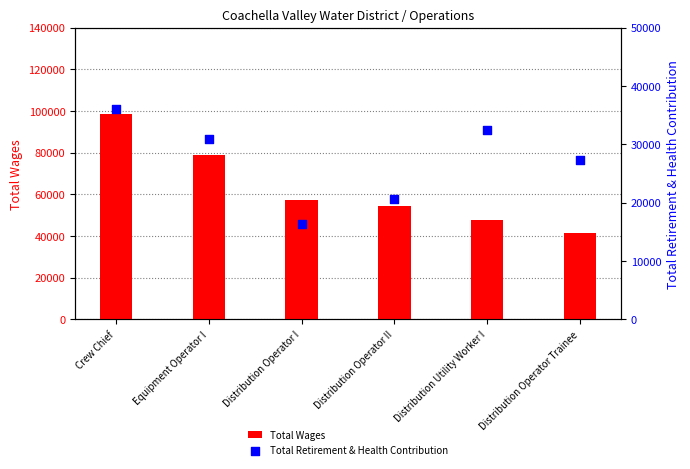

At how many categories does at least one series exceed 94102?

1